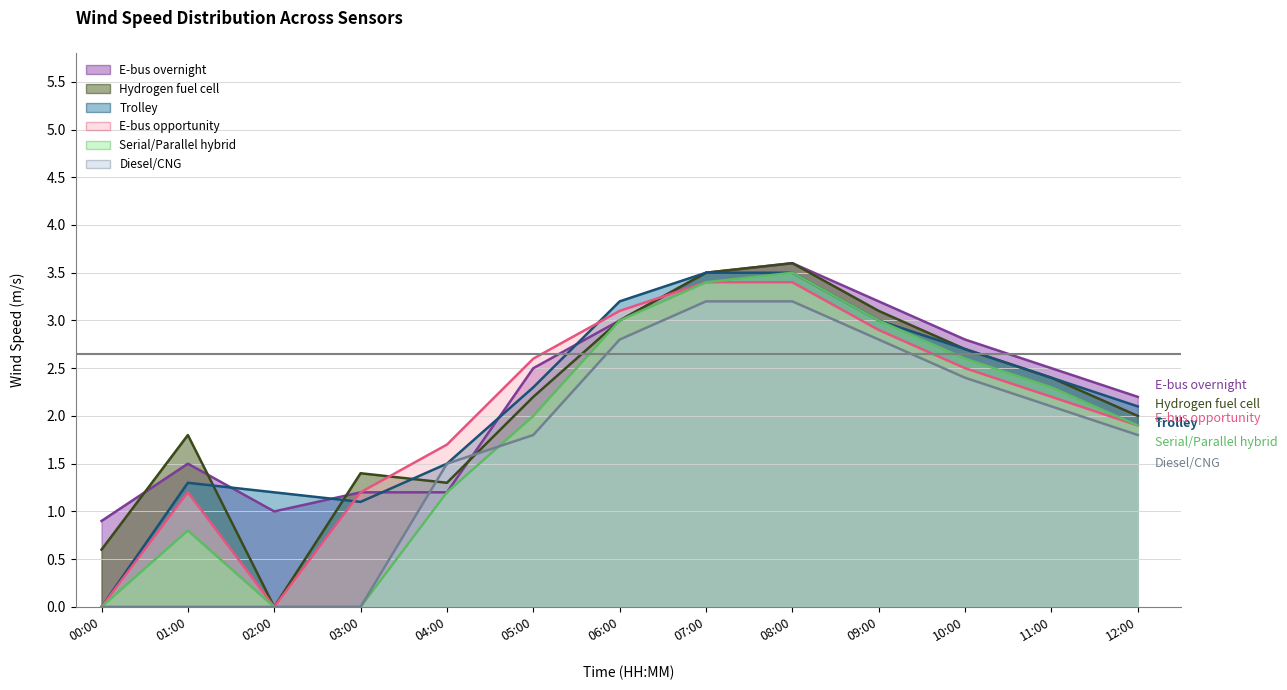

The value of Serial/Parallel hybrid at 03:00 is -1.3. True or false?

False